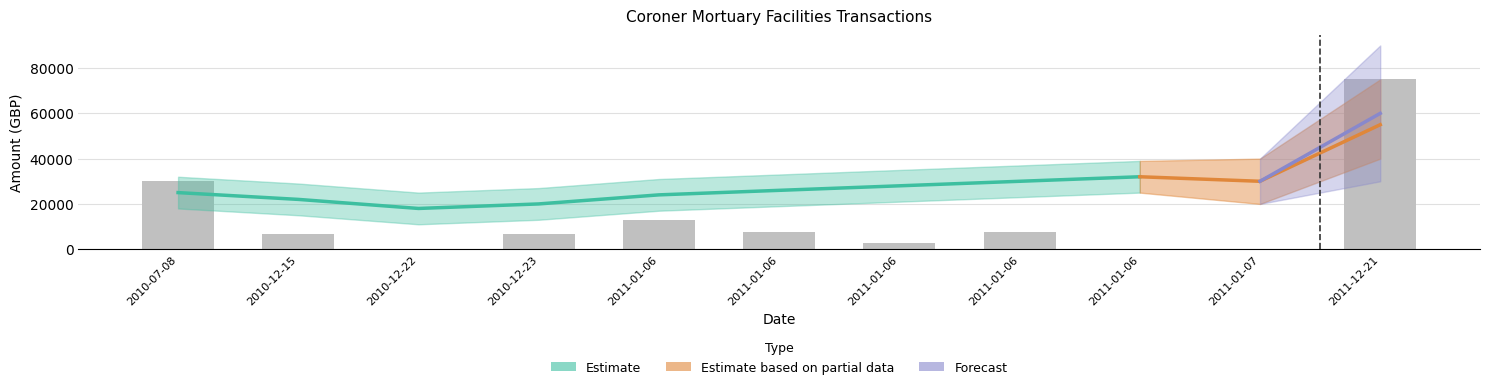

How many values exceed 6527?

7